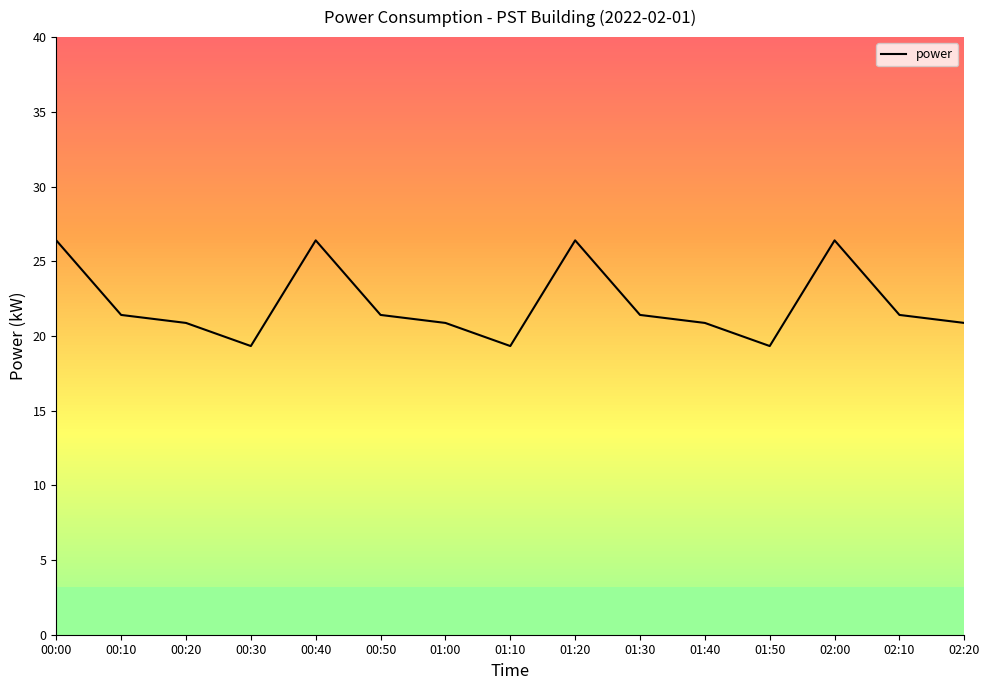

Between 00:20 and 00:00, which is larger?

00:00